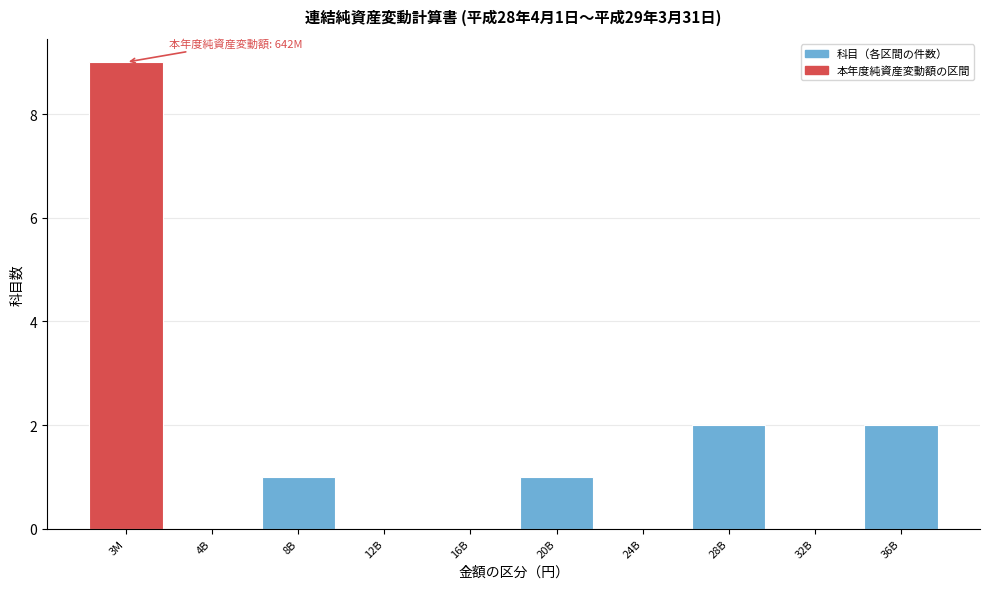

Reading left to right, what are all the values shown in this chart?

3M=9	4B=0	8B=1	12B=0	16B=0	20B=1	24B=0	28B=2	32B=0	36B=2